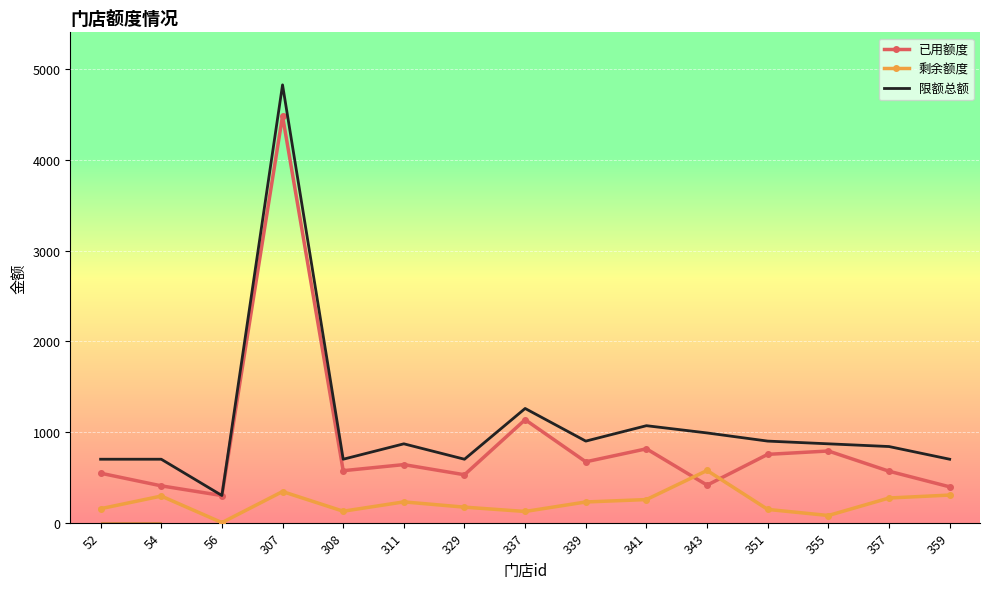

At which category is the sum across all series the highest?

307